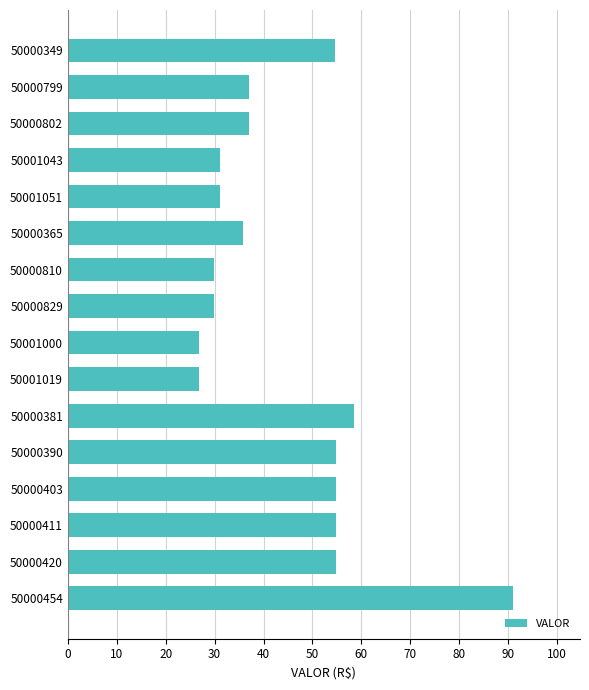

What is the difference between the values at 50001051 and 50000411?

23.6